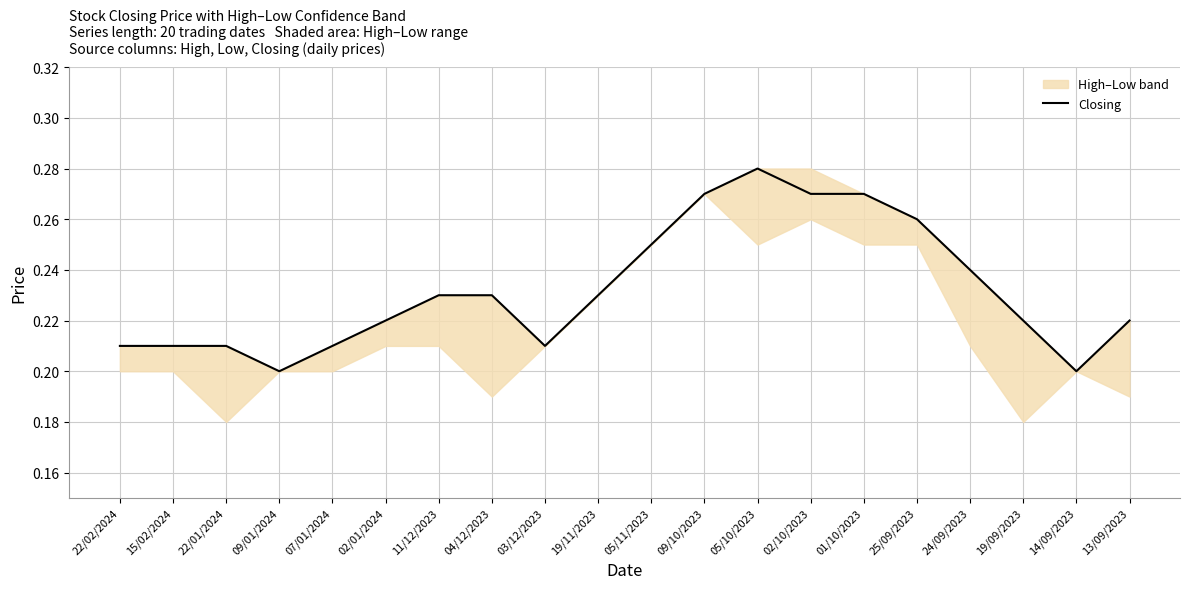

True or false: the data shows 0.4 at 14/09/2023.

False